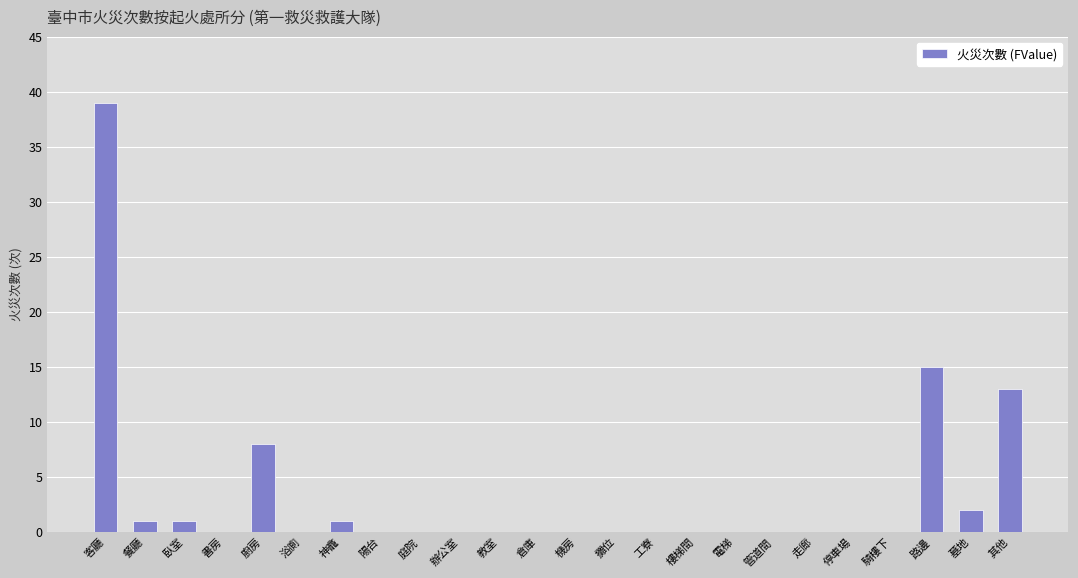

At which label is the value closest to 19?

路邊